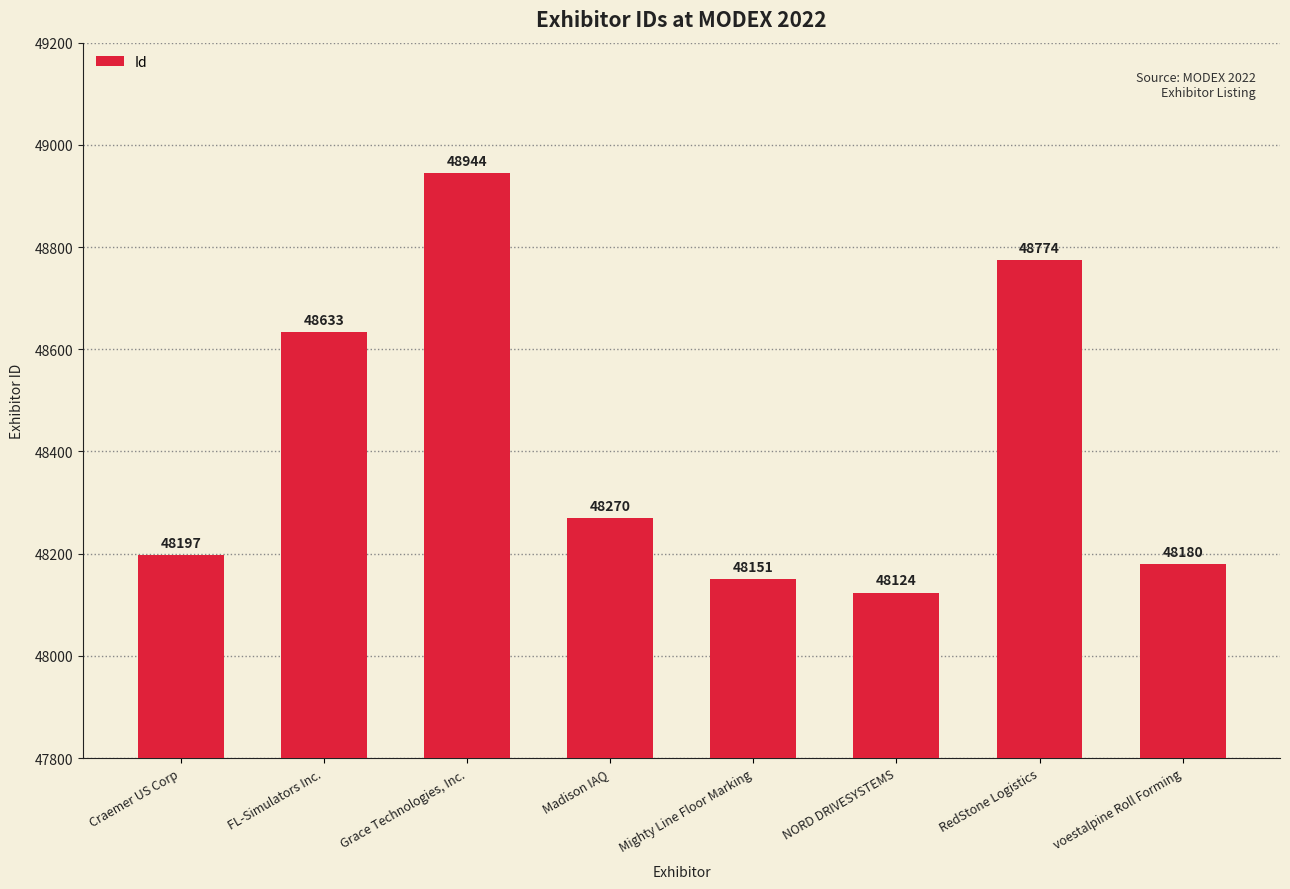

Rank the categories by value from highest to lowest.

Grace Technologies, Inc., RedStone Logistics, FL-Simulators Inc., Madison IAQ, Craemer US Corp, voestalpine Roll Forming, Mighty Line Floor Marking, NORD DRIVESYSTEMS